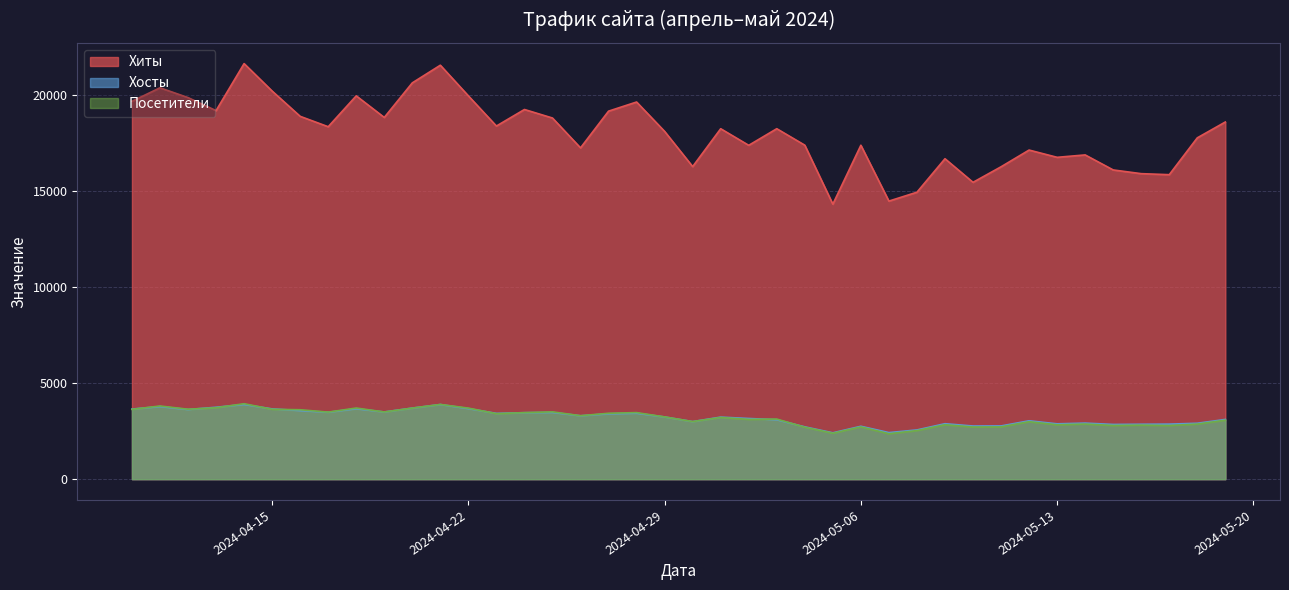

What is the difference between the Хосты values at 2024-04-18 and 2024-05-03?

572